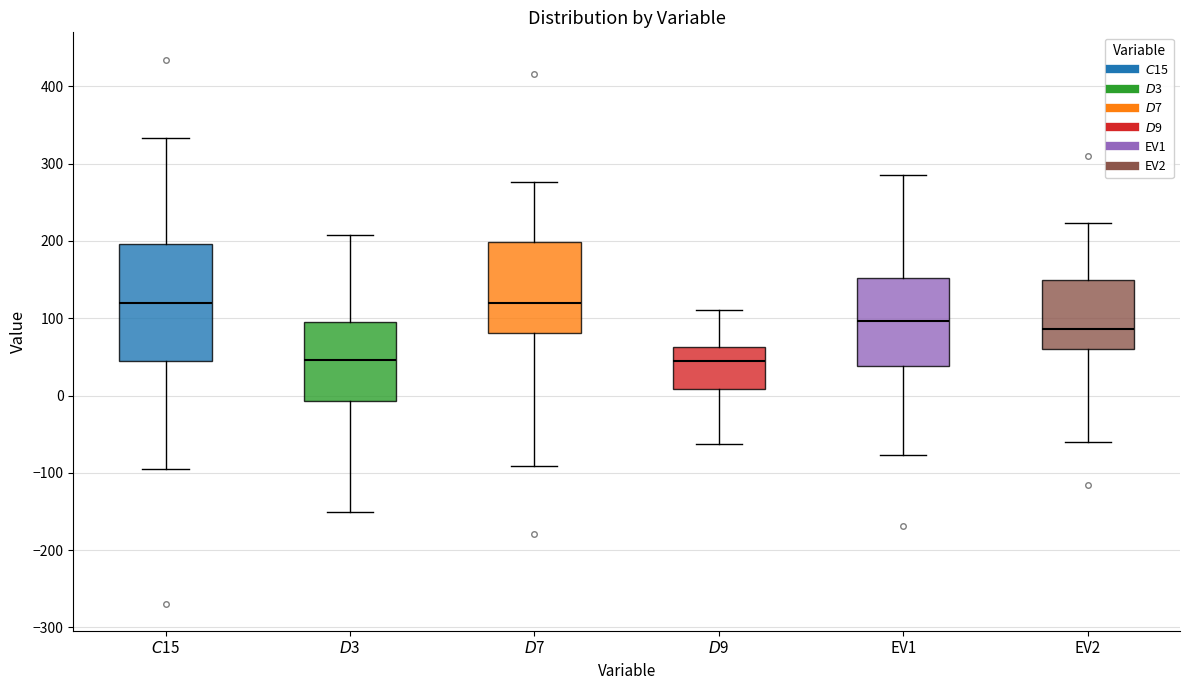

Comparing the boxes themselves (not the whiskers), which one is the tallest?

$C$15